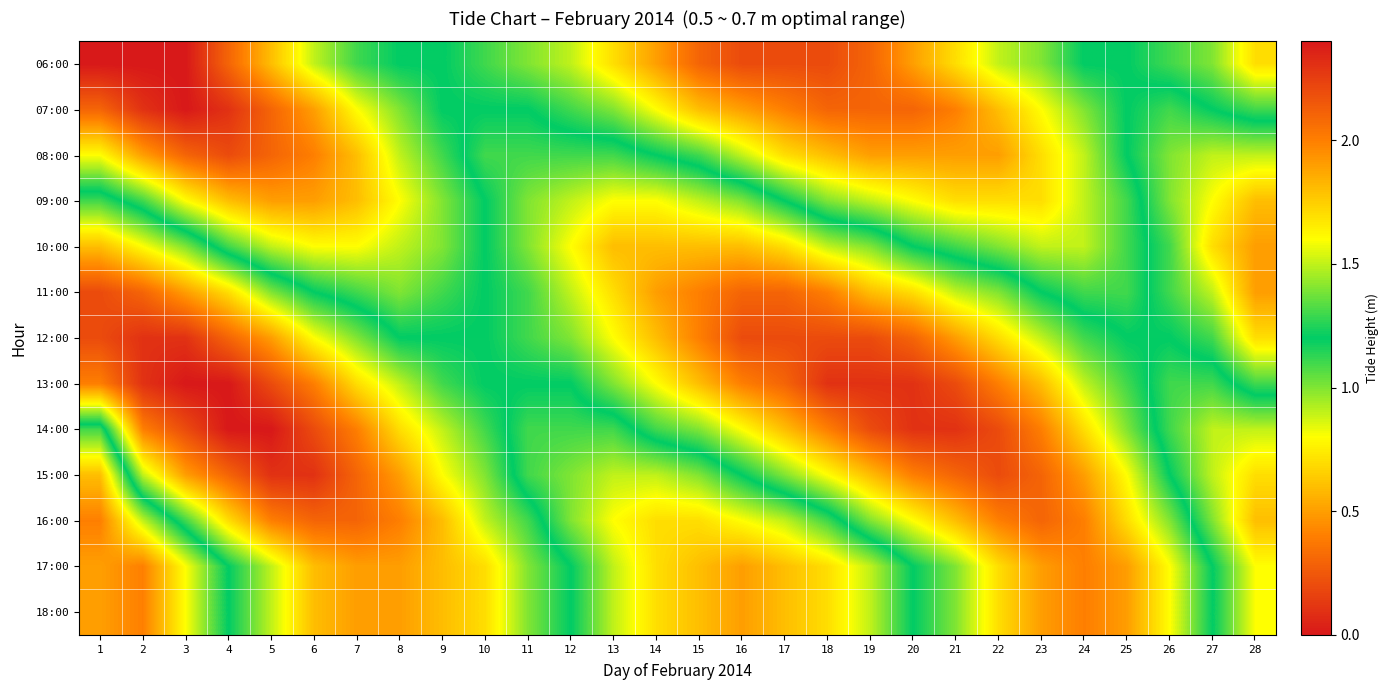

What is the difference between the highest and lowest values at 17?

2.0